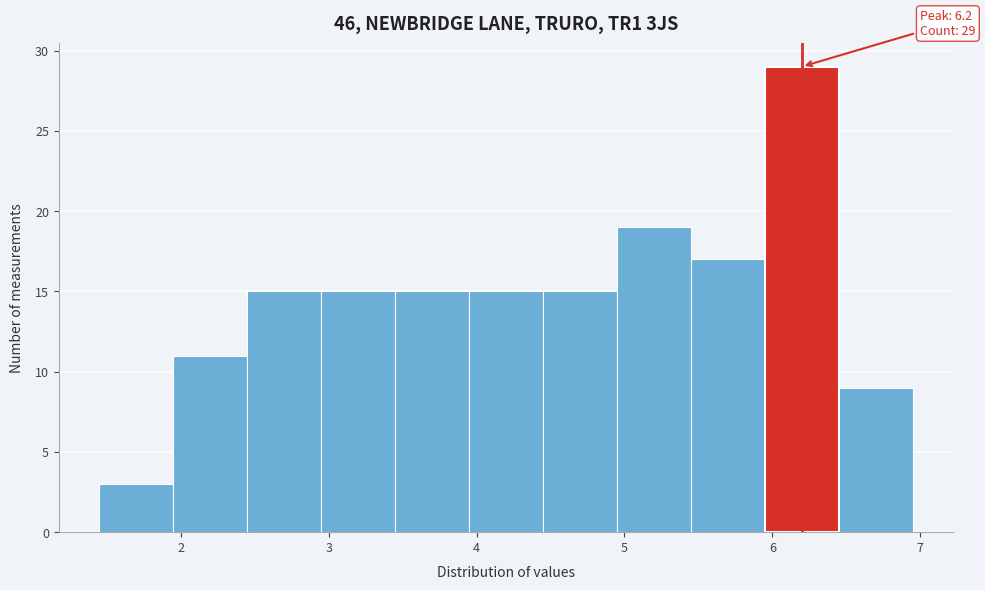

Which range on the x-axis has the tallest bar?

5.95 to 6.45